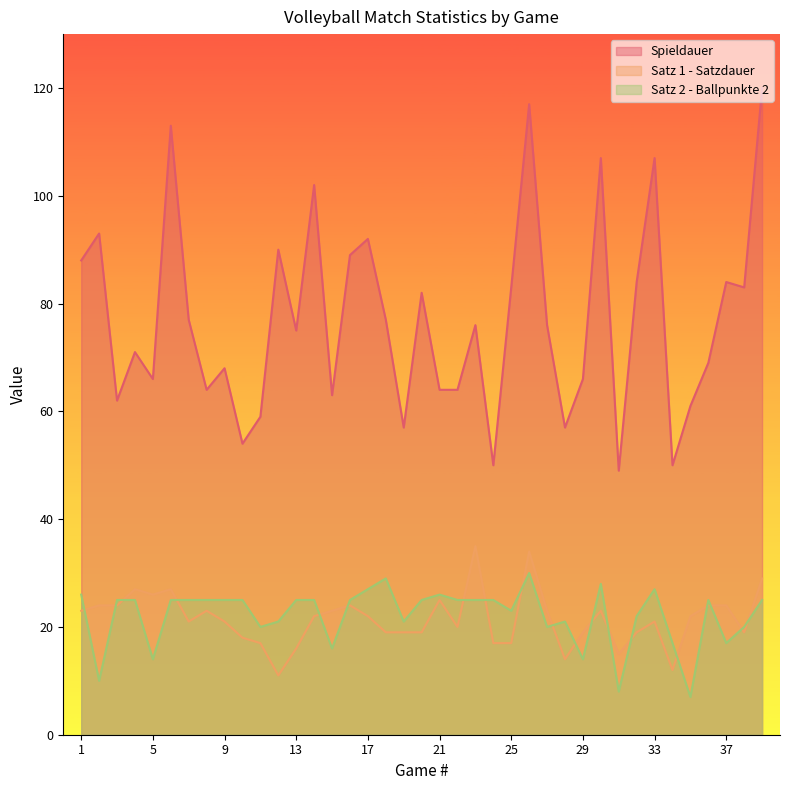

What is the total value across all series at 31?

72